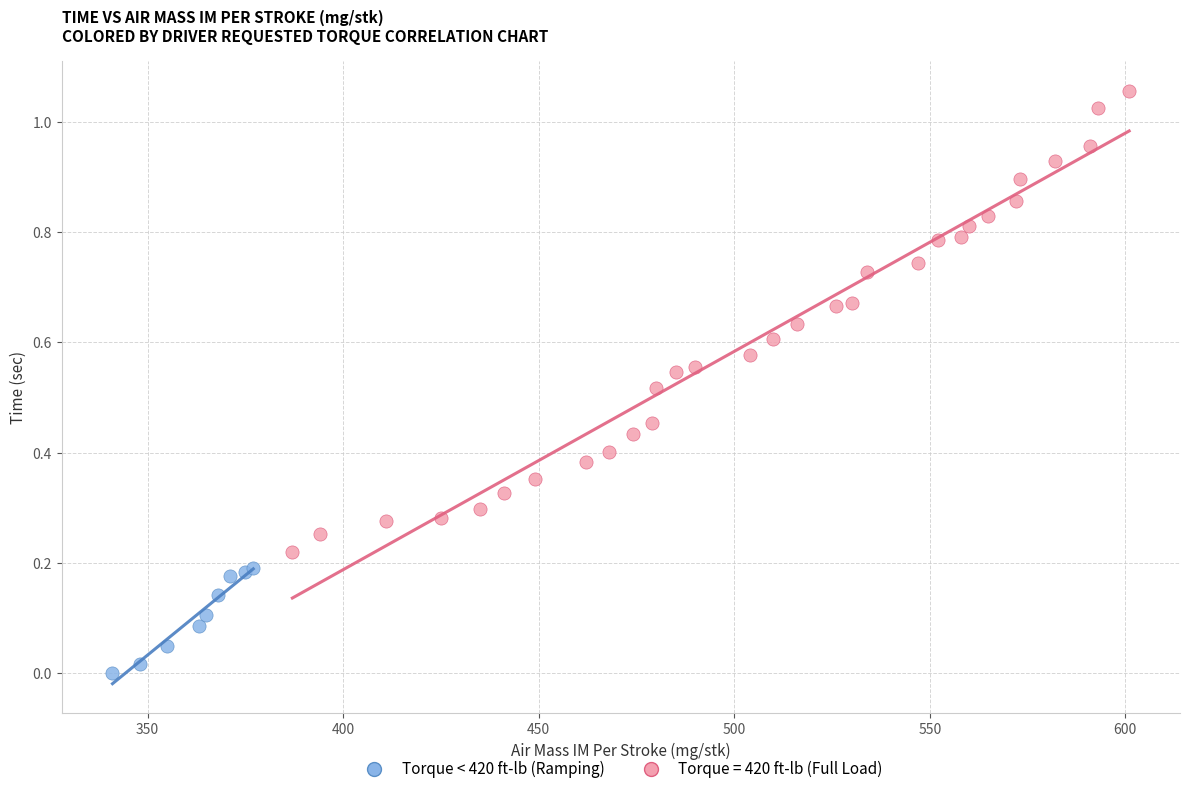

Which series has the largest Y range (max minus min)?

Torque = 420 ft-lb (Full Load)